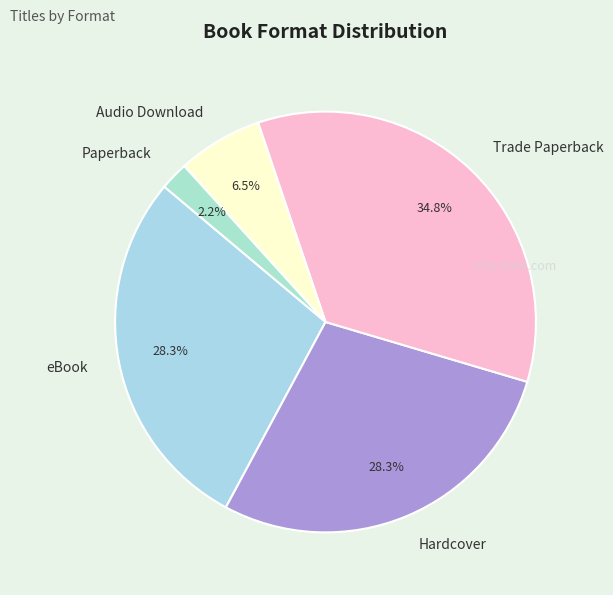

What percentage is the eBook slice, to the nearest percent?

28%